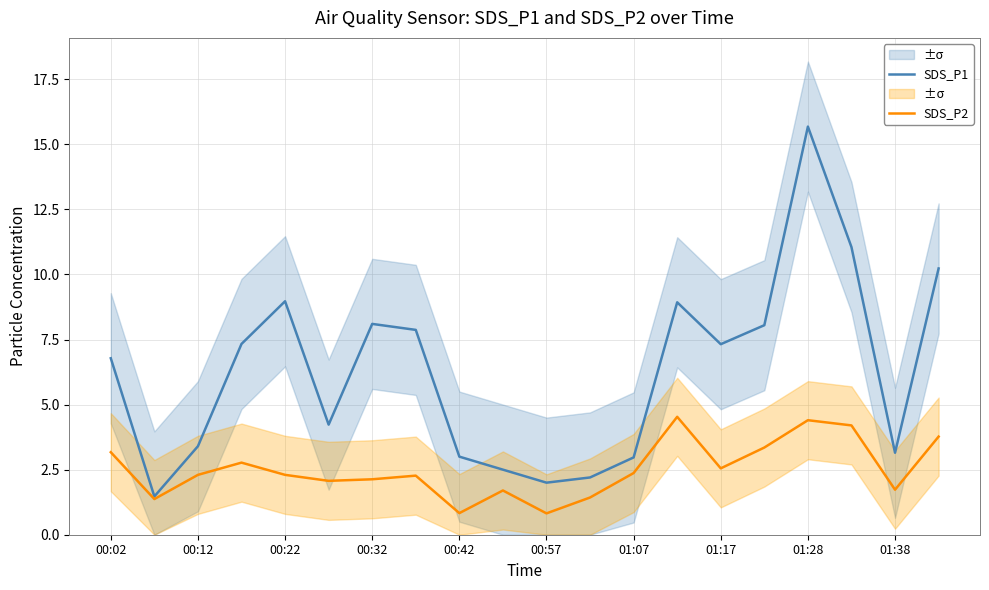

Is this an area chart (filled region under the line)?

No